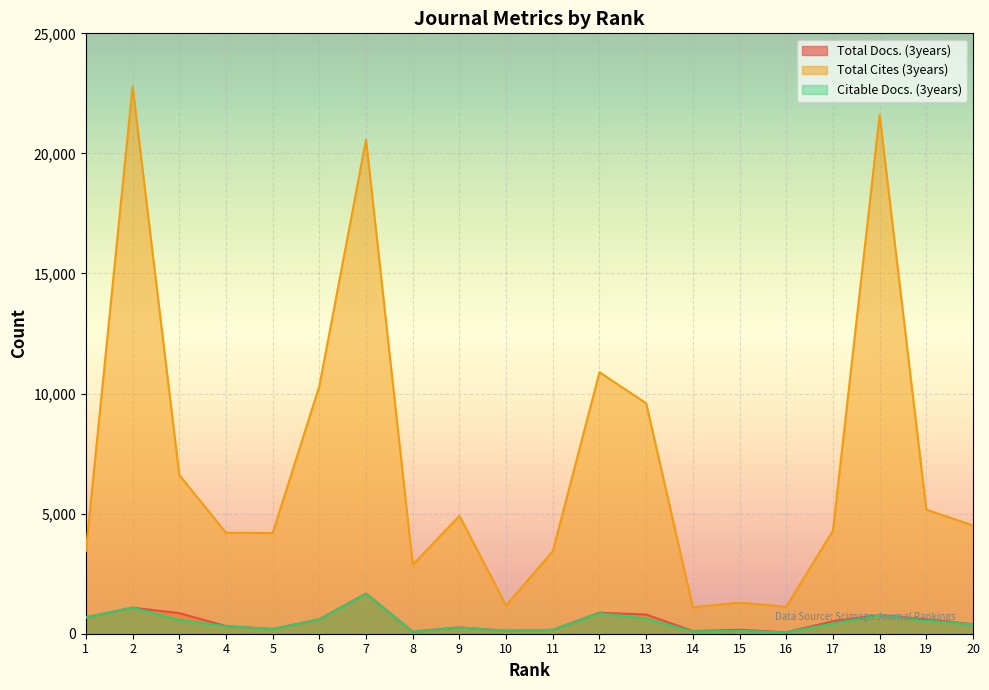

Which category has the lowest value in the Citable Docs. (3years) series?

16